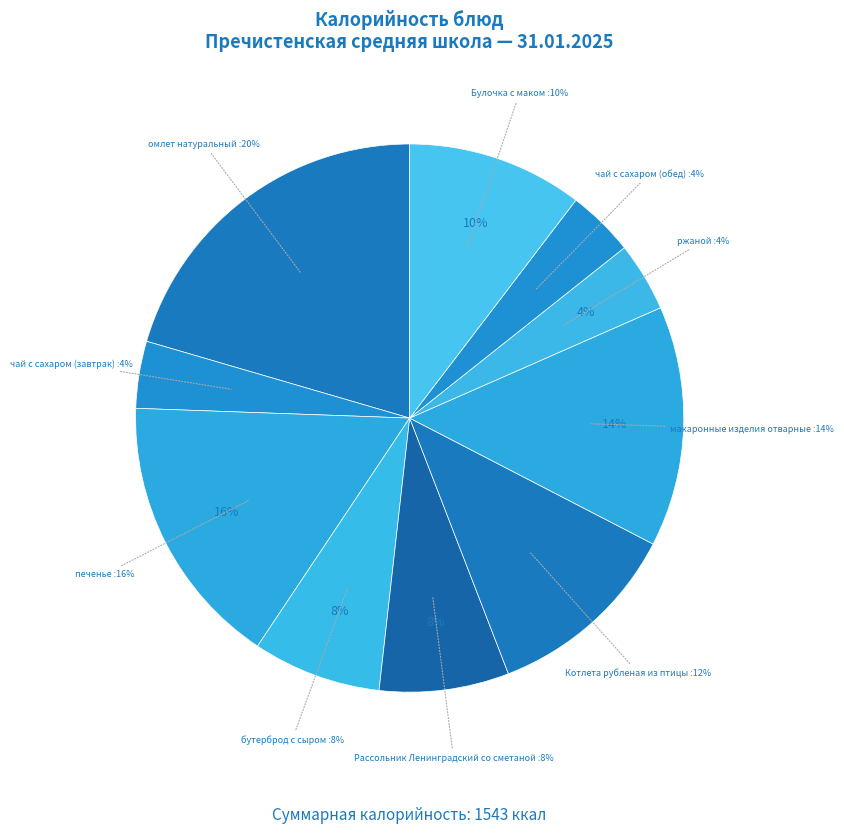

Rank the categories by value from lowest to highest.

чай с сахаром (завтрак), чай с сахаром (обед), ржаной, бутерброд с сыром, Рассольник Ленинградский со сметаной, Булочка с маком, Котлета рубленая из птицы, макаронные изделия отварные, печенье, омлет натуральный